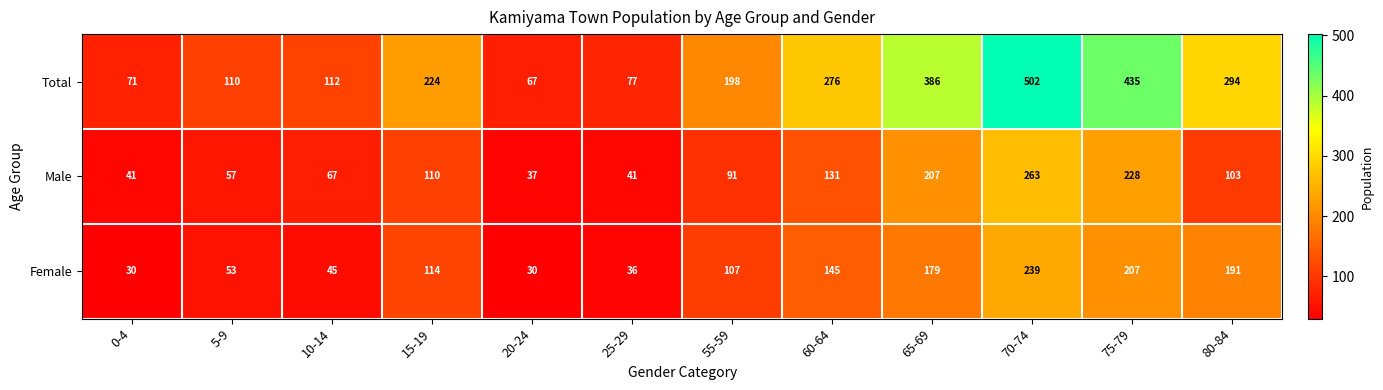

What is the average value of the Female series?

115